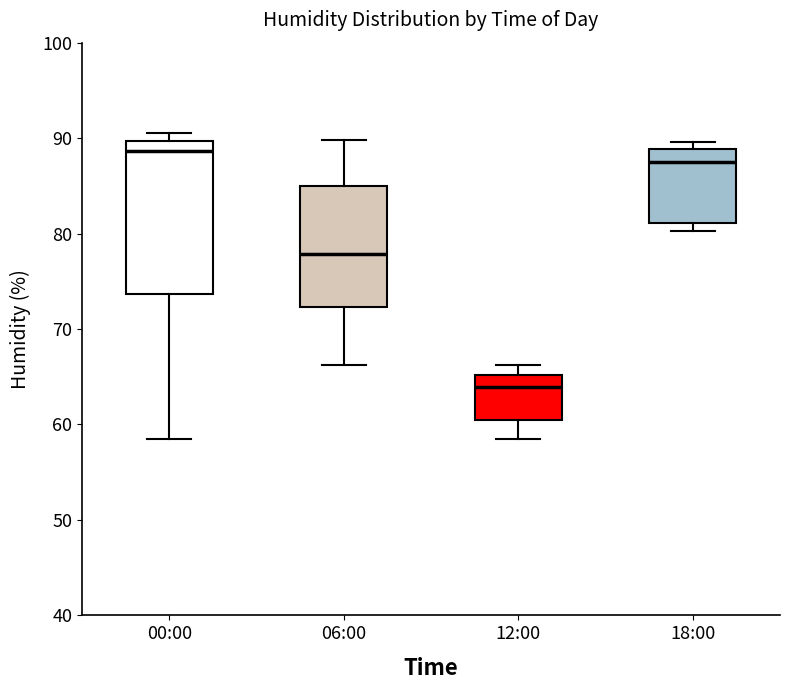

Reading left to right, transcribe this box plot: for each box, give where its median line is, the range the box spans, and where its two whiskers end, as read against the y-axis. The values are not printed on the chart, so give them approximately, as read against the axis.

00:00: median 89, box 74 to 90, whiskers 59 to 91
06:00: median 78, box 72 to 85, whiskers 66 to 90
12:00: median 64, box 60 to 65, whiskers 59 to 66
18:00: median 88, box 81 to 89, whiskers 80 to 90